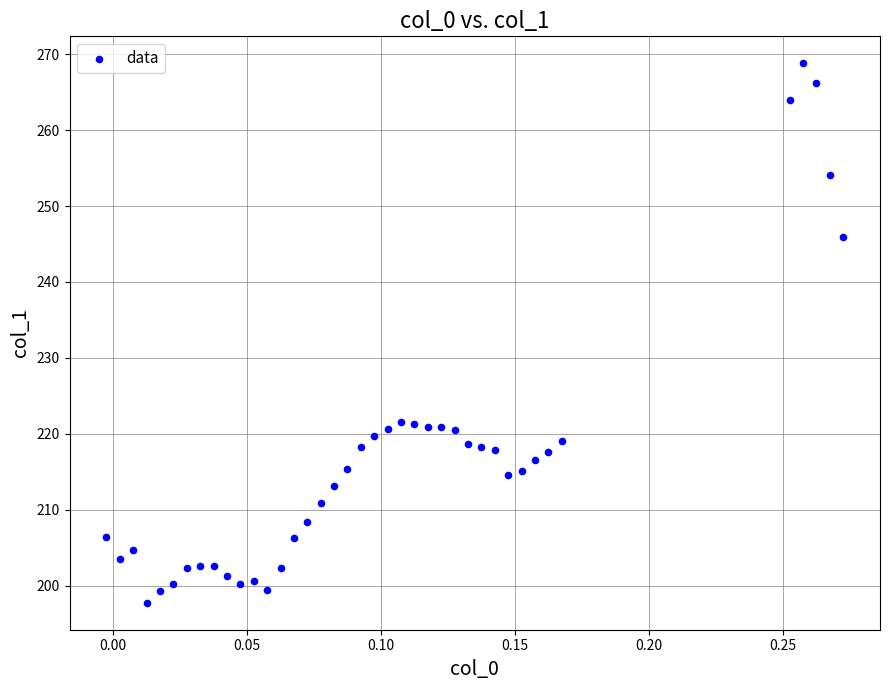

What is the range of Y values (max minus min)?

71.0